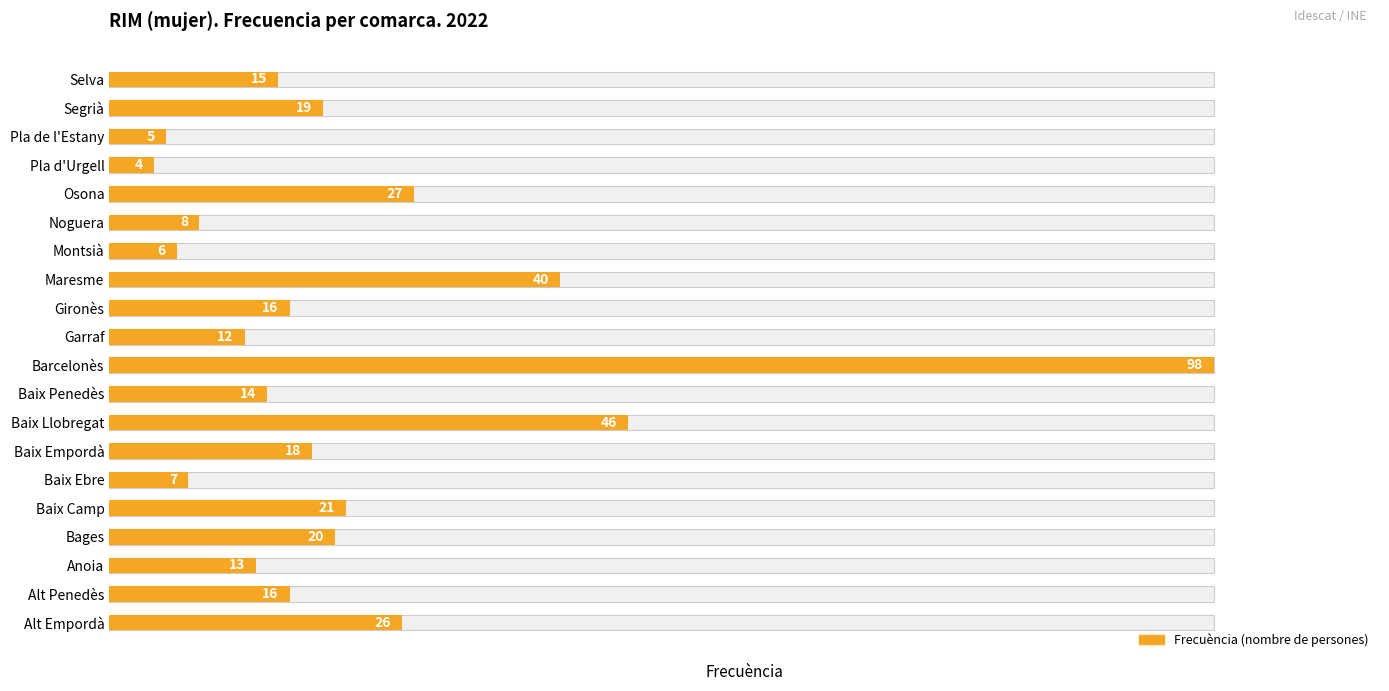

How many bars are there in total?

20